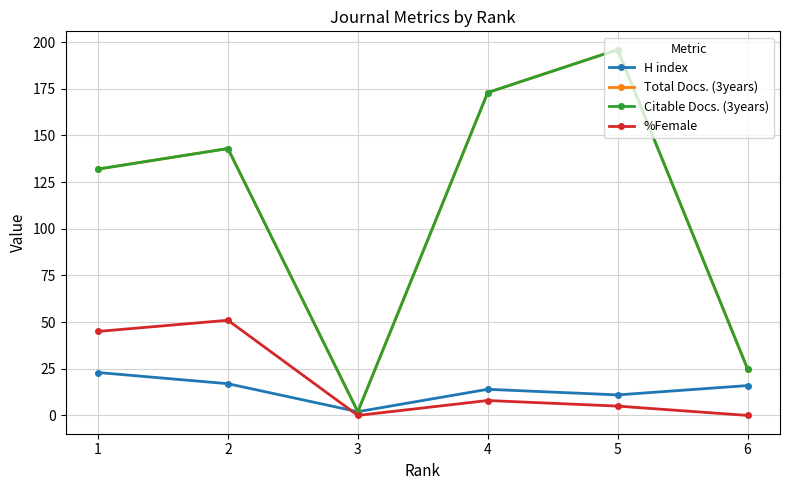

True or false: %Female and Citable Docs. (3years) intersect in this chart.

False